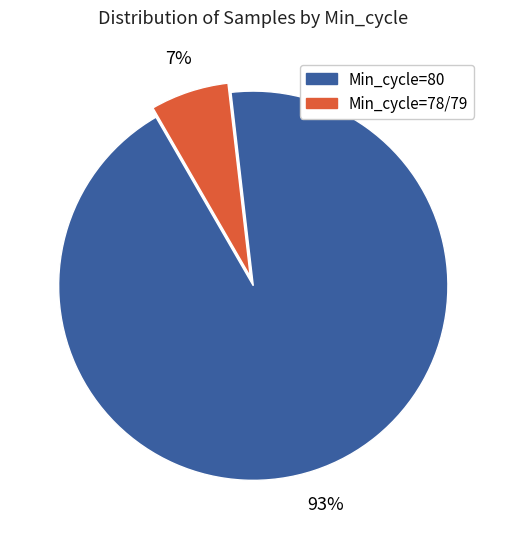

Is there any slice that represents more than half of the pie?

Yes